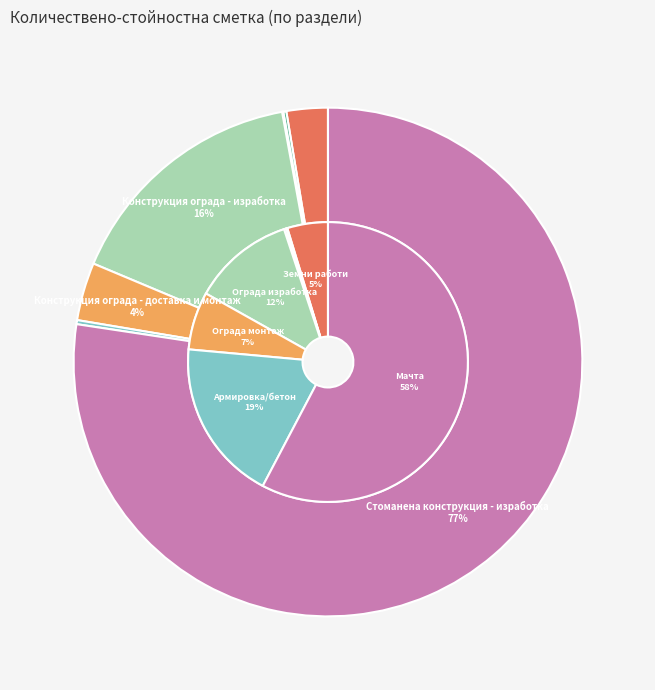

Does any single category account for the majority?

Yes